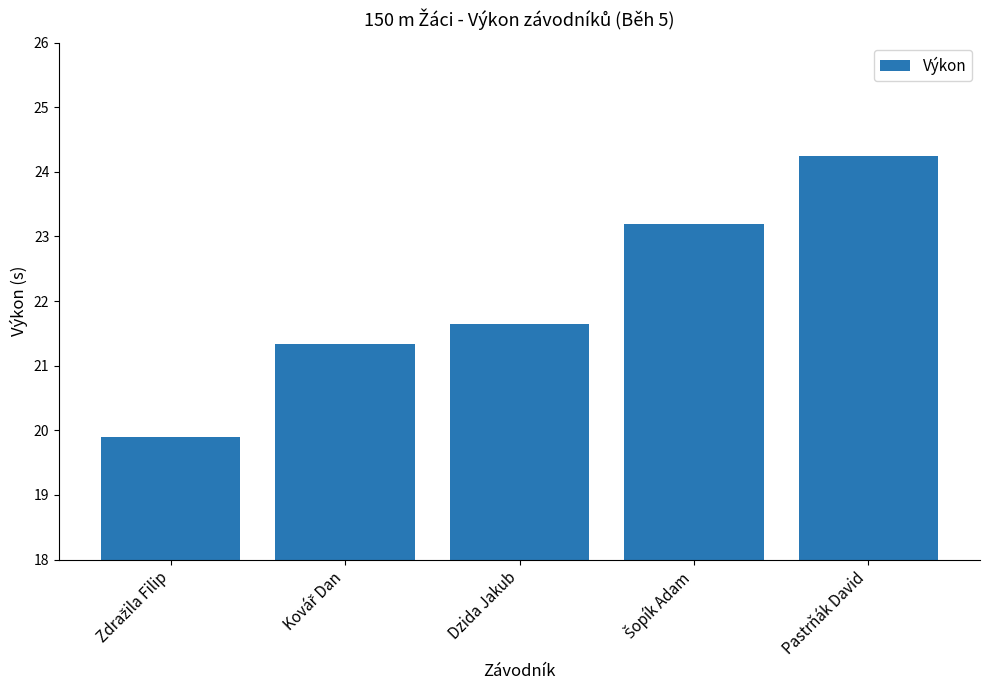

At which category does the chart reach its peak across all series?

Pastrňák David